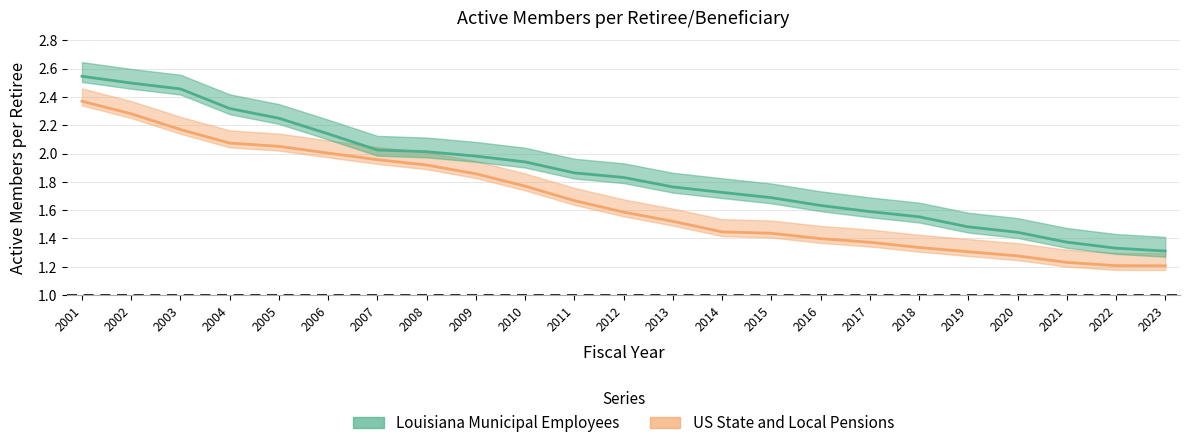

Does the chart display data point markers on the line(s)?

No